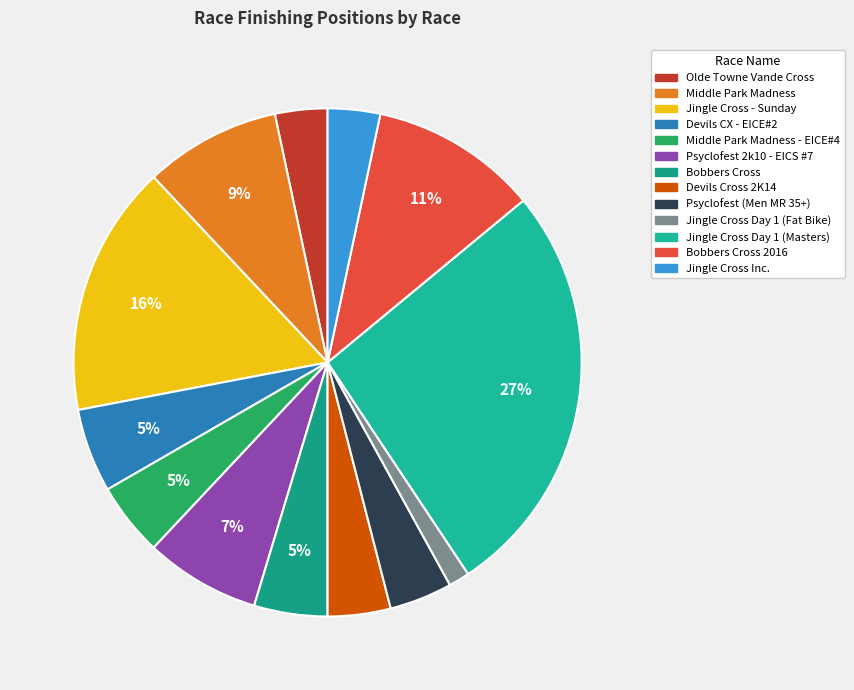

Which slice is the largest?

Jingle Cross Day 1 (Masters)